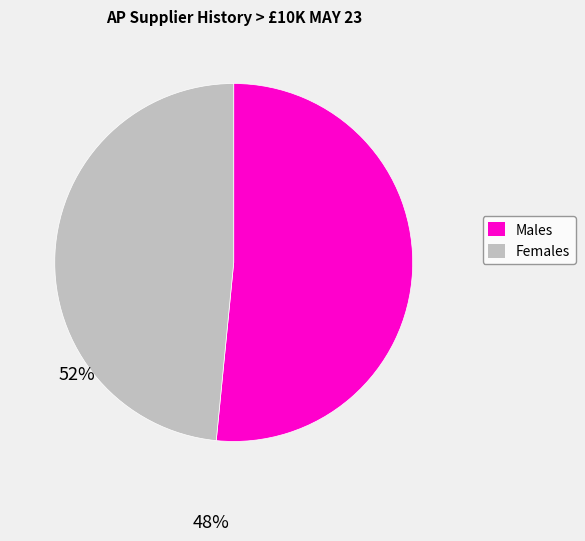

Does any single category account for the majority?

Yes